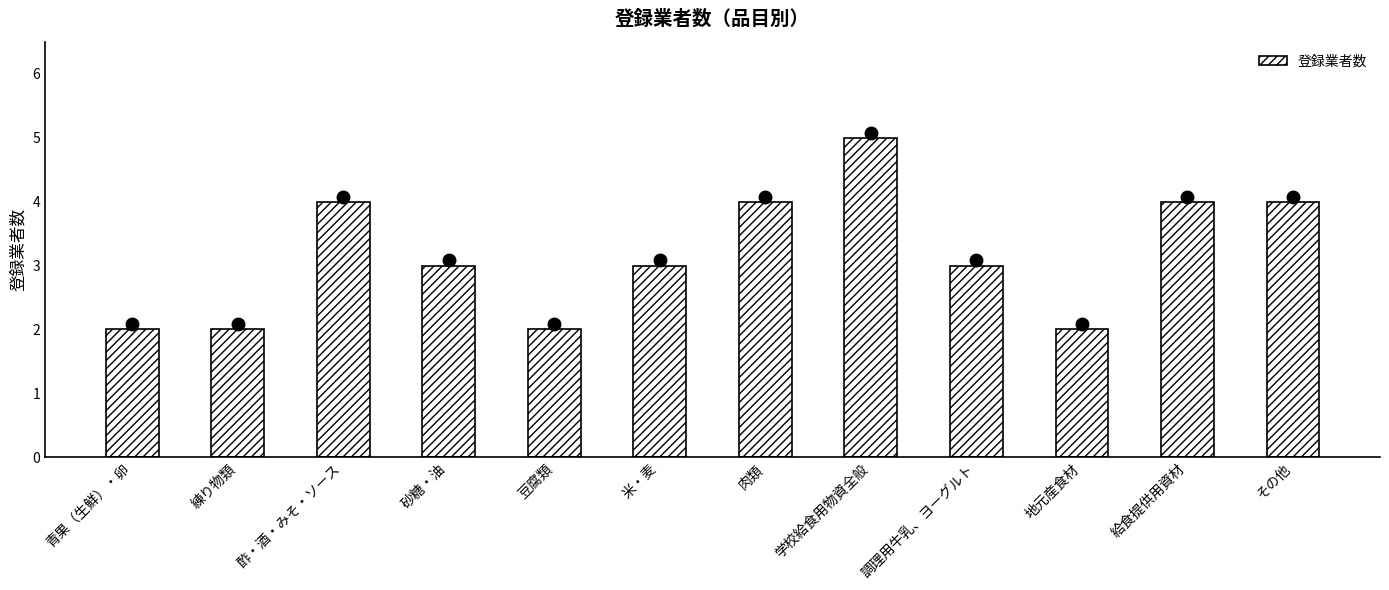

What is the sum of the values at 学校給食用物資全般 and 地元産食材?

7